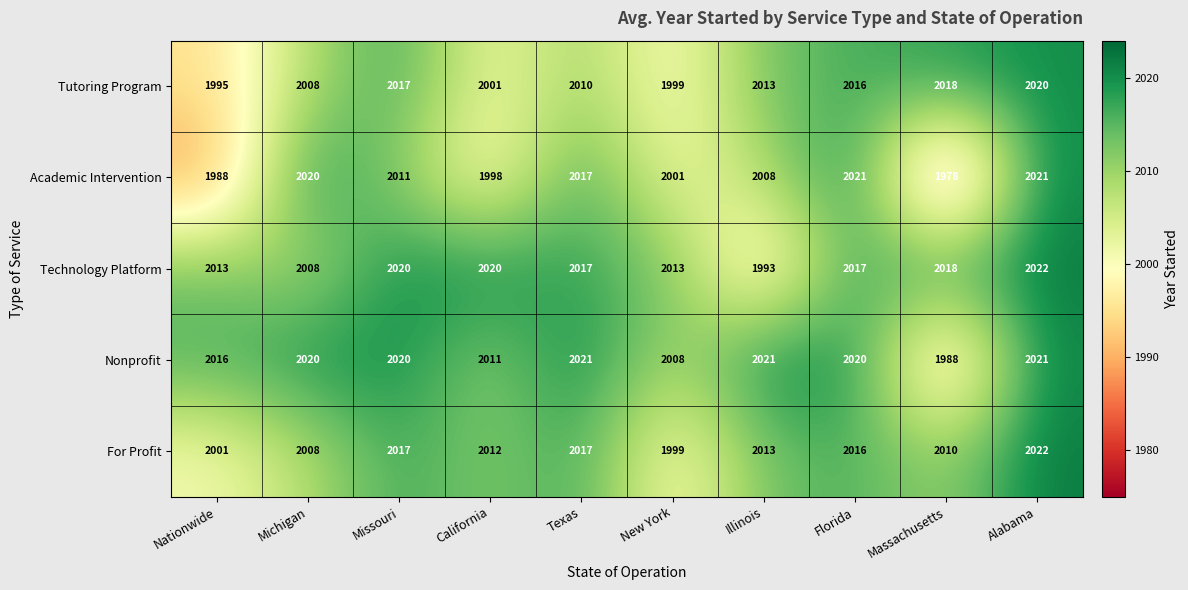

What is the difference between the maximum and minimum values in the Academic Intervention series?

43